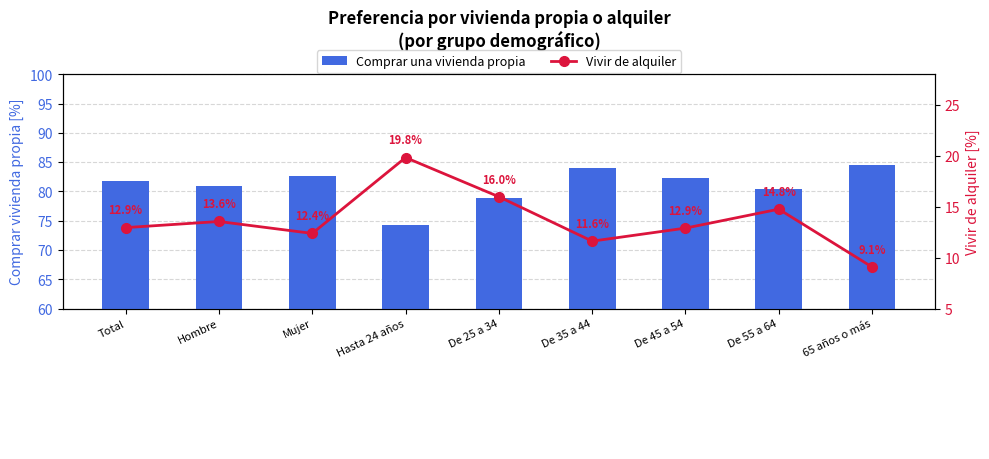

Count the number of categories in the chart.

9